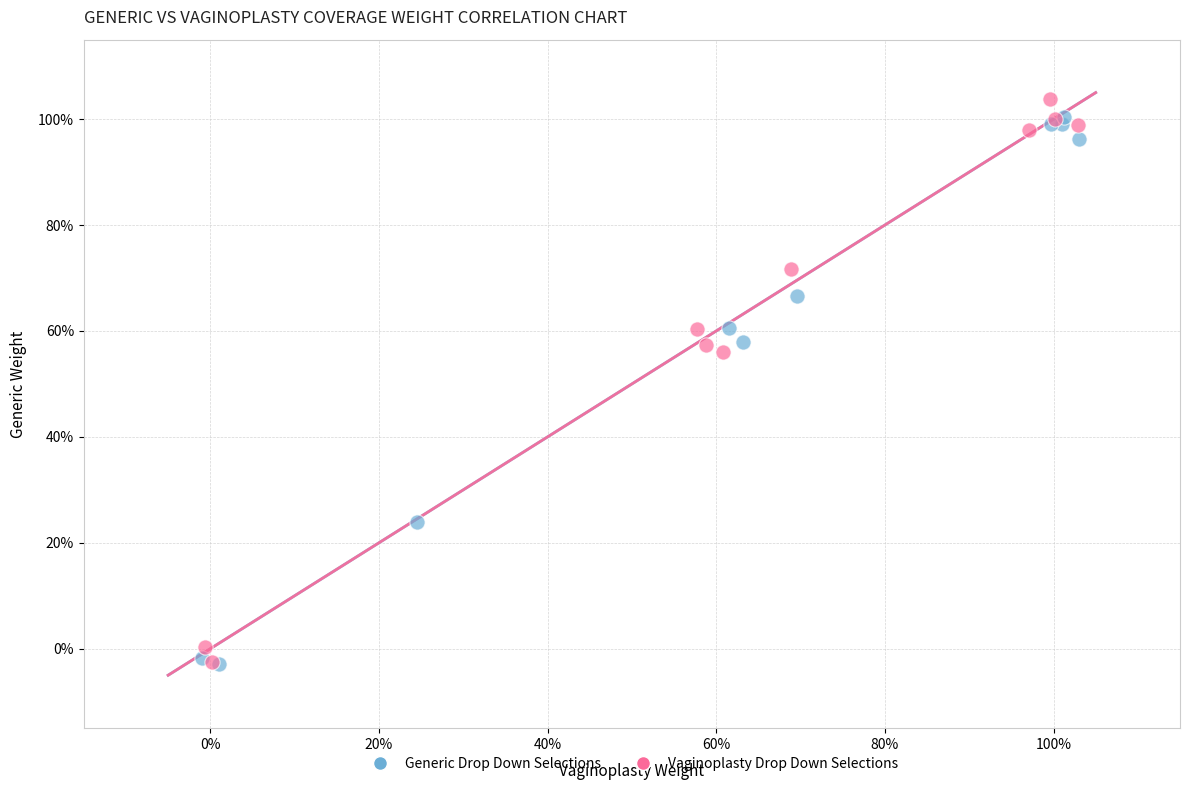

Which series has the largest Y range (max minus min)?

Vaginoplasty Drop Down Selections